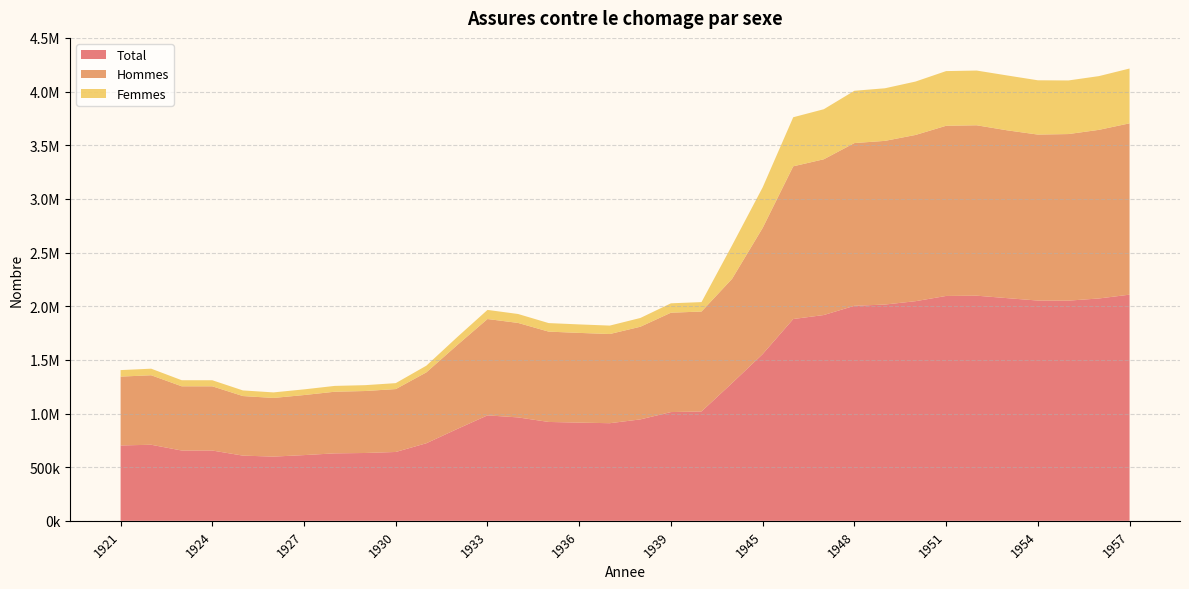

Reading left to right, transcribe all the data shown in this chart.

Total: 702211.3	708816.3	655031.2	654942.6	607521.9	598309.1	612417.5	628554.5	632063.0	641499.0	722813.0	854562.0	982642.0	963629.0	921283.0	915073.0	909590.0	945062.0	1013389.0	1019044.0	1283551.8	1553519.0	1880268.0	1917645.0	2003581.0	2015261.0	2046599.0	2095295.0	2097820.0	2074916.0	2052458.0	2051661.0	2071967.0	2107298.0
Hommes: 641567.1	647601.7	598461.6	598380.6	555055.3	546638.1	559528.1	574271.5	577477.0	586098.1	660389.6	780760.6	897779.4	880408.4	841719.4	836045.7	831036.3	863444.8	925871.0	931037.6	971421.2	1175738.6	1423029.7	1451317.4	1516355.8	1525195.4	1548912.8	1585767.0	1587871.0	1563666.0	1546666.0	1552181.0	1571180.0	1596583.0
Femmes: 60644.2	61214.6	56569.6	56561.9	52466.6	51671.0	52889.4	54283.0	54586.0	55401.0	62423.4	73801.4	84862.6	83220.6	79563.6	79027.3	78553.7	81617.2	87518.0	88006.4	312130.5	377780.4	457238.3	466327.6	487225.2	490065.6	497686.2	509528.0	509949.0	511250.0	505792.0	499480.0	500787.0	510715.0